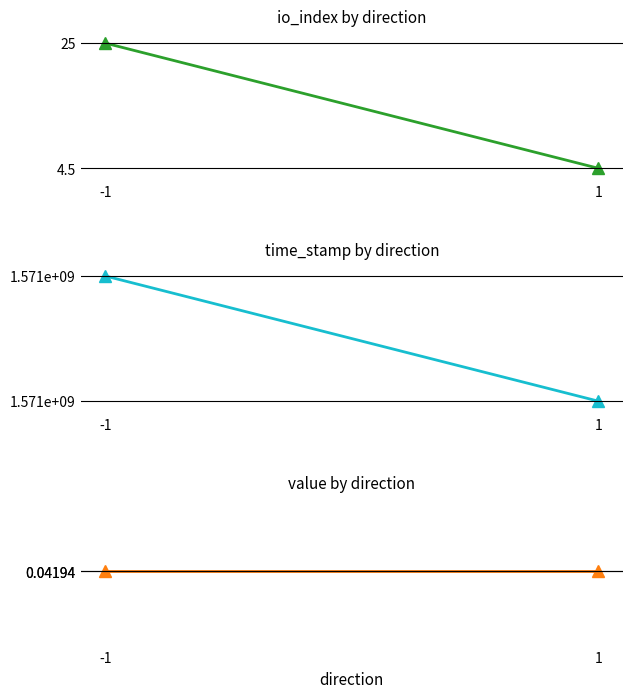

What is the average value of the time_stamp by direction series?

1570956581.2